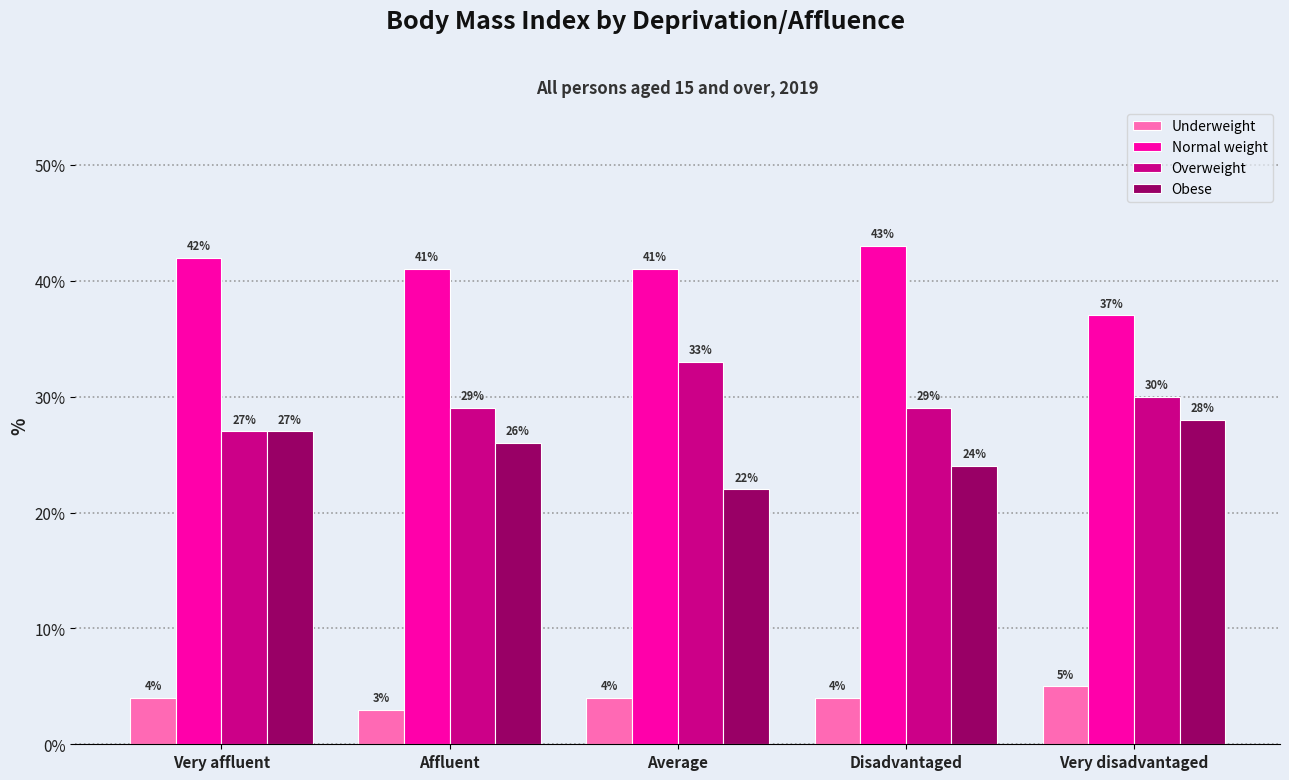

What is the label of the 3rd bar from the right?

Average